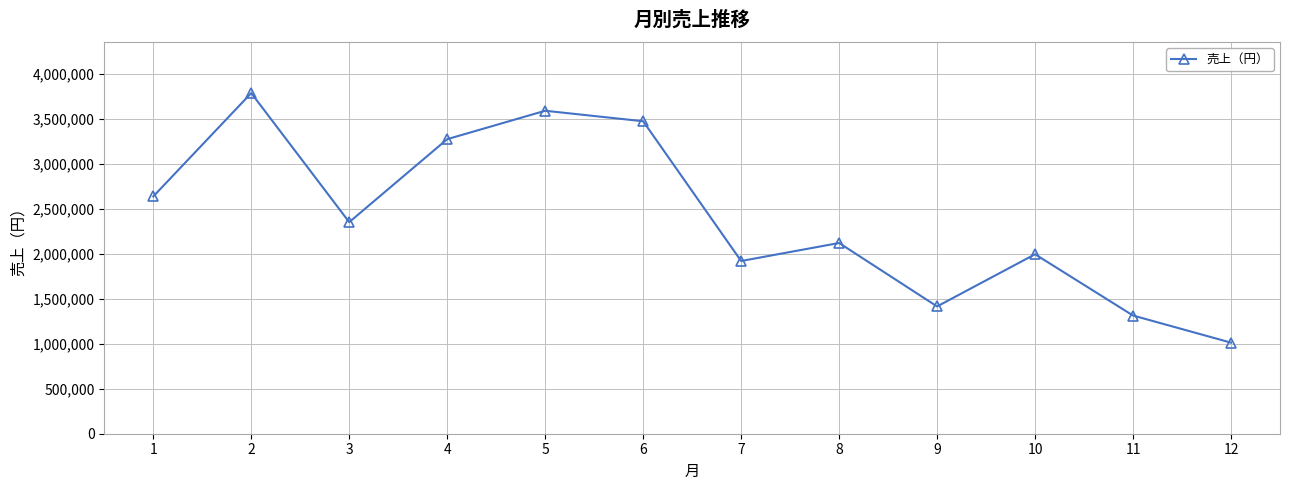

How many points are lower than both their immediate neighbors (excluding endpoints)?

3